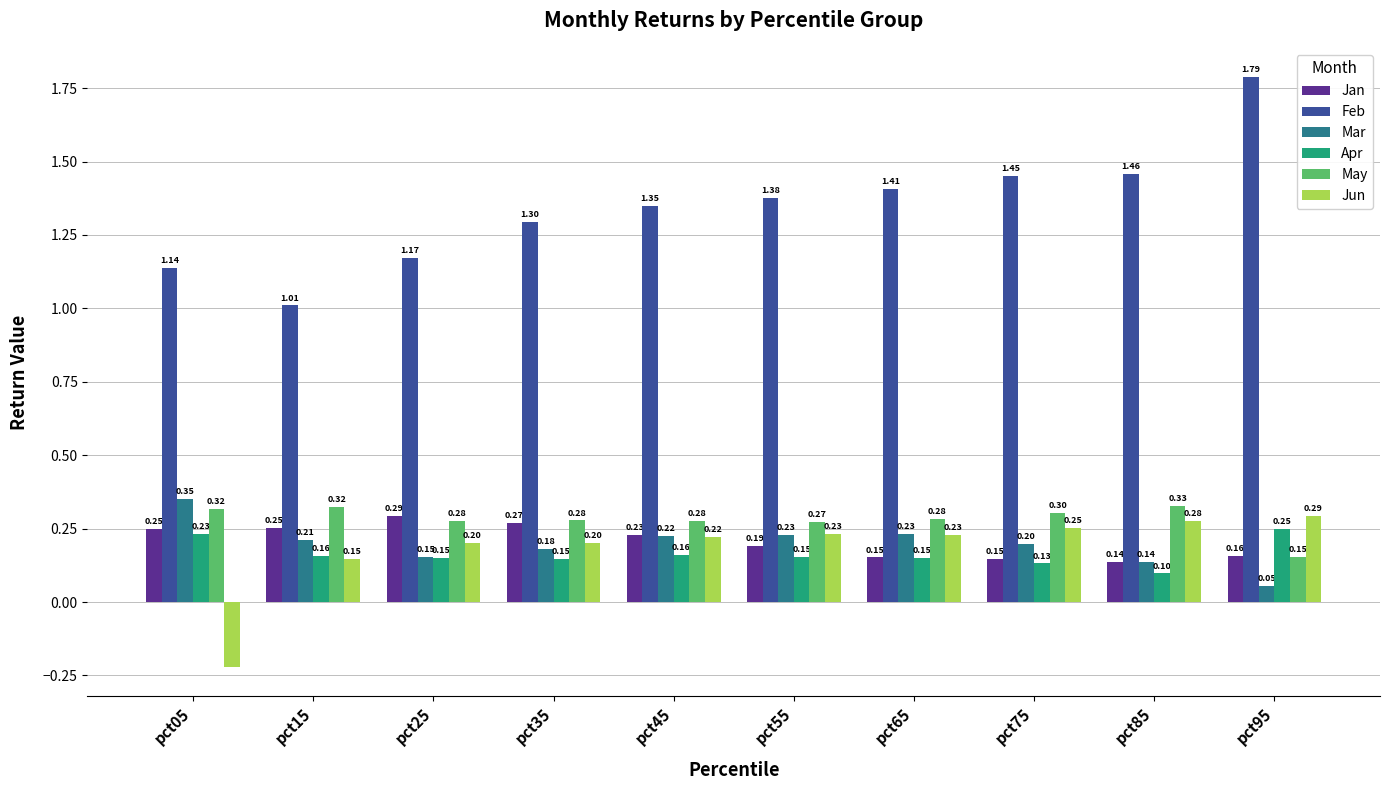

What is the difference between the highest and lowest values at pct65?

1.3